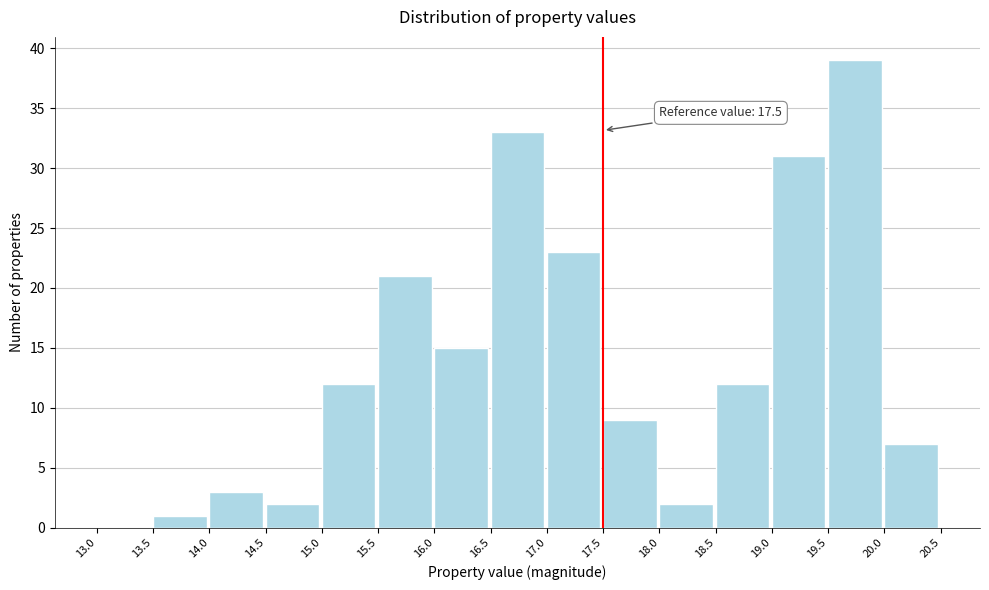

Which range on the x-axis has the tallest bar?

19.5 to 20.0